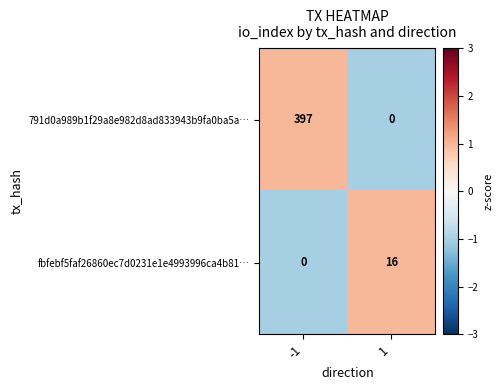

Which series has the largest range (max minus min)?

791d0a989b1f29a8e982d8ad833943b9fa0ba5a…